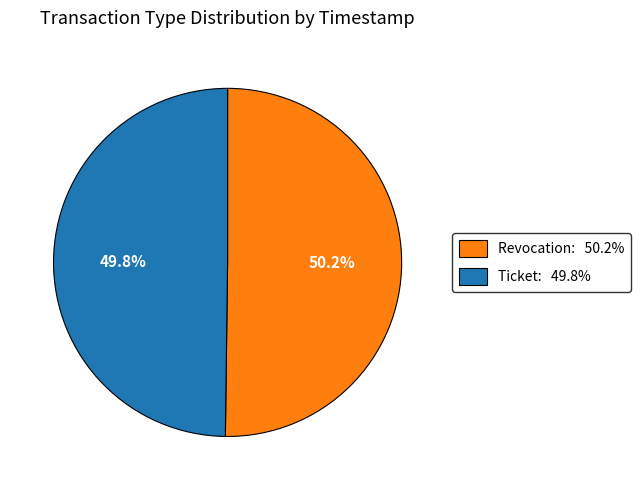

To the nearest percent, what is the combined percentage of Ticket and Revocation?

100%